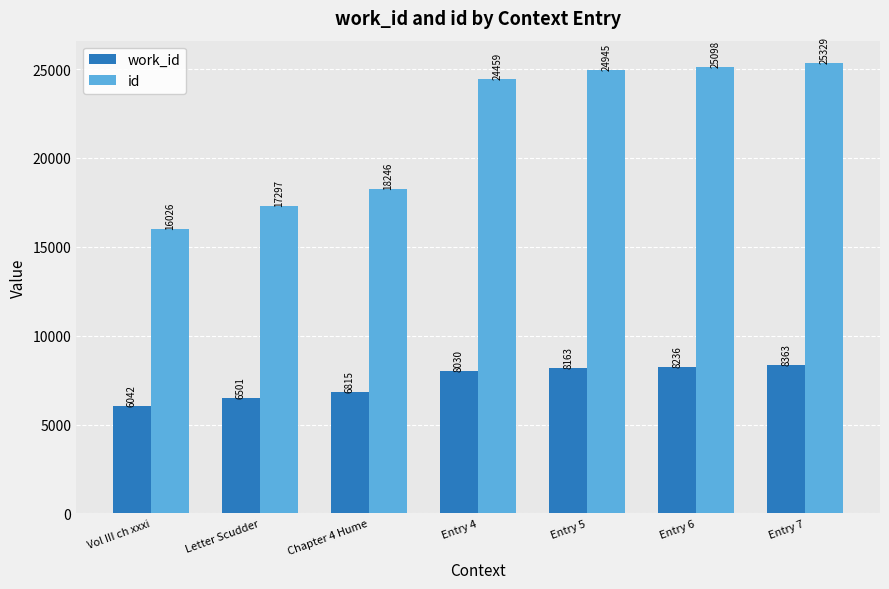

What is the minimum value for work_id?

6042